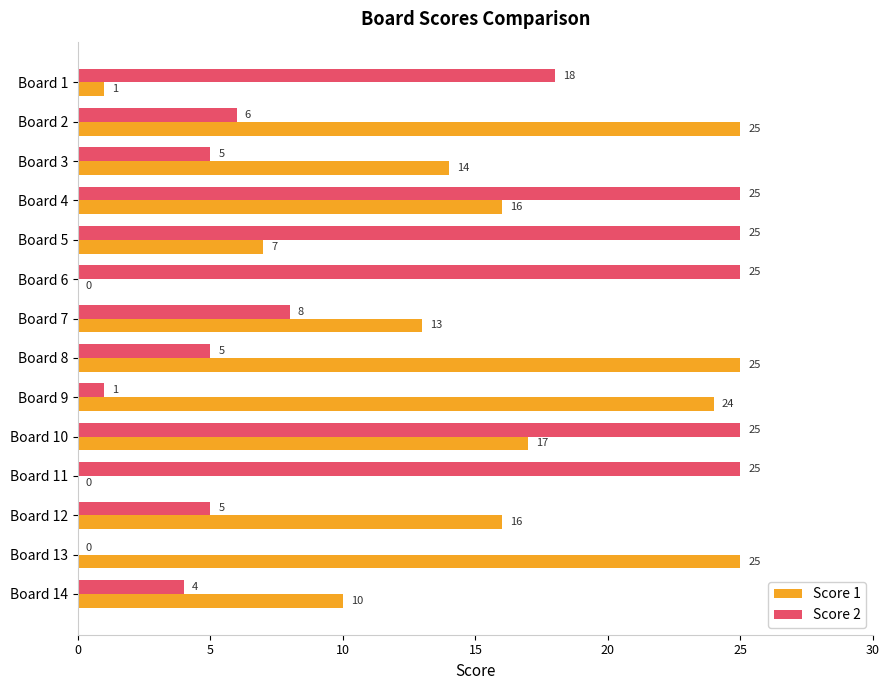

What is the highest value of the Score 2 series?

25